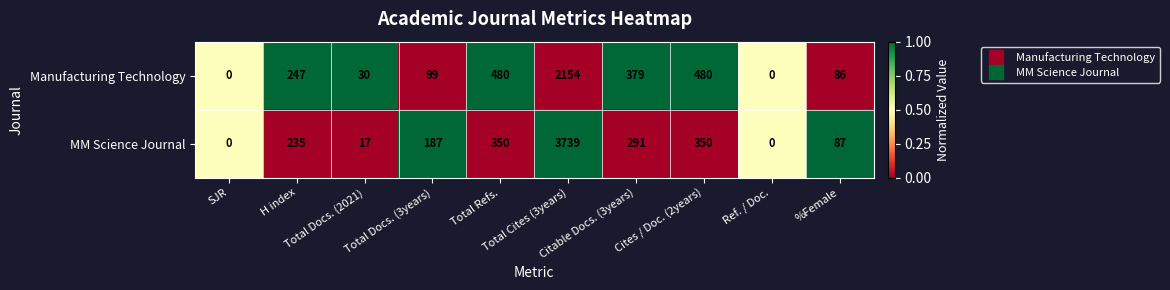

What is the difference between the maximum and second lowest values in the MM Science Journal series?

3739